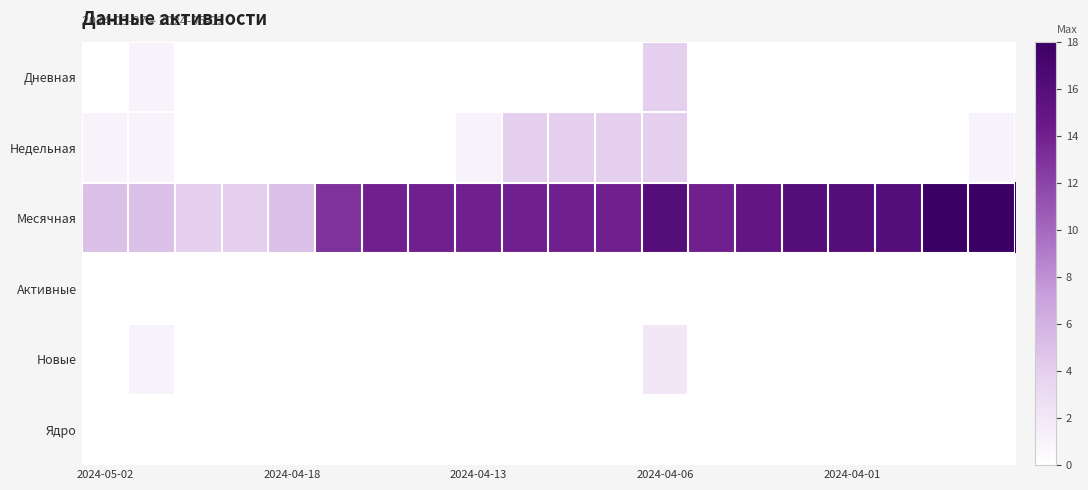

At how many categories does at least one series exceed 8?

15